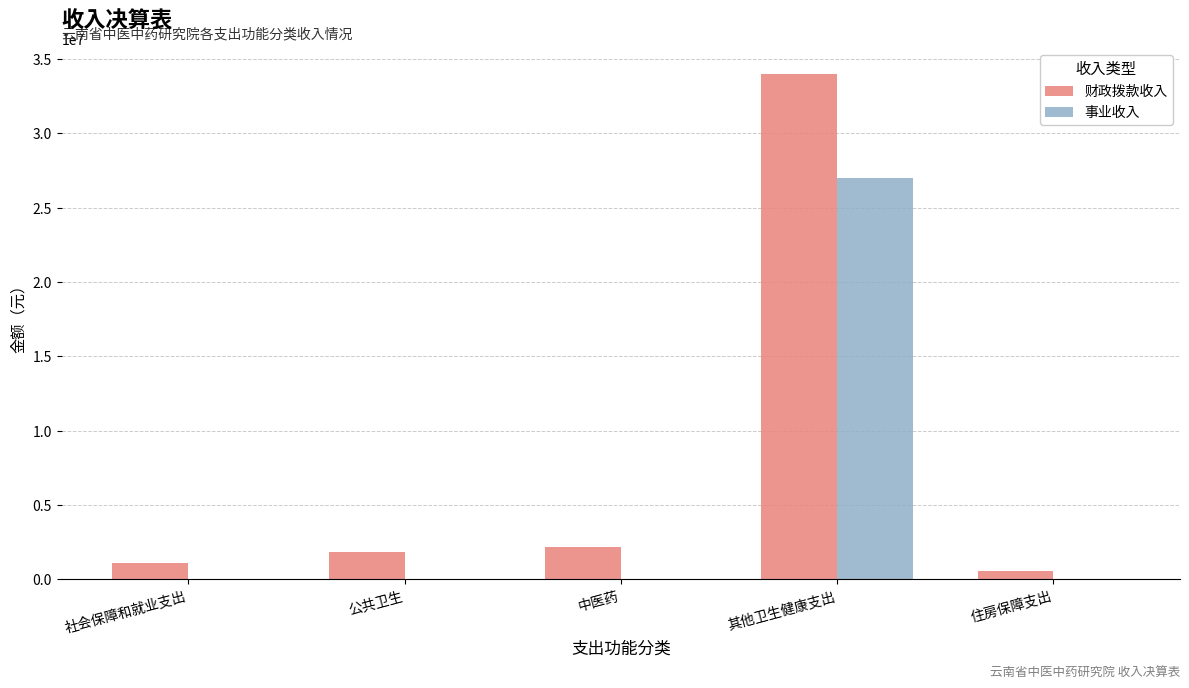

Where does the 财政拨款收入 series first go above 1820288?

公共卫生